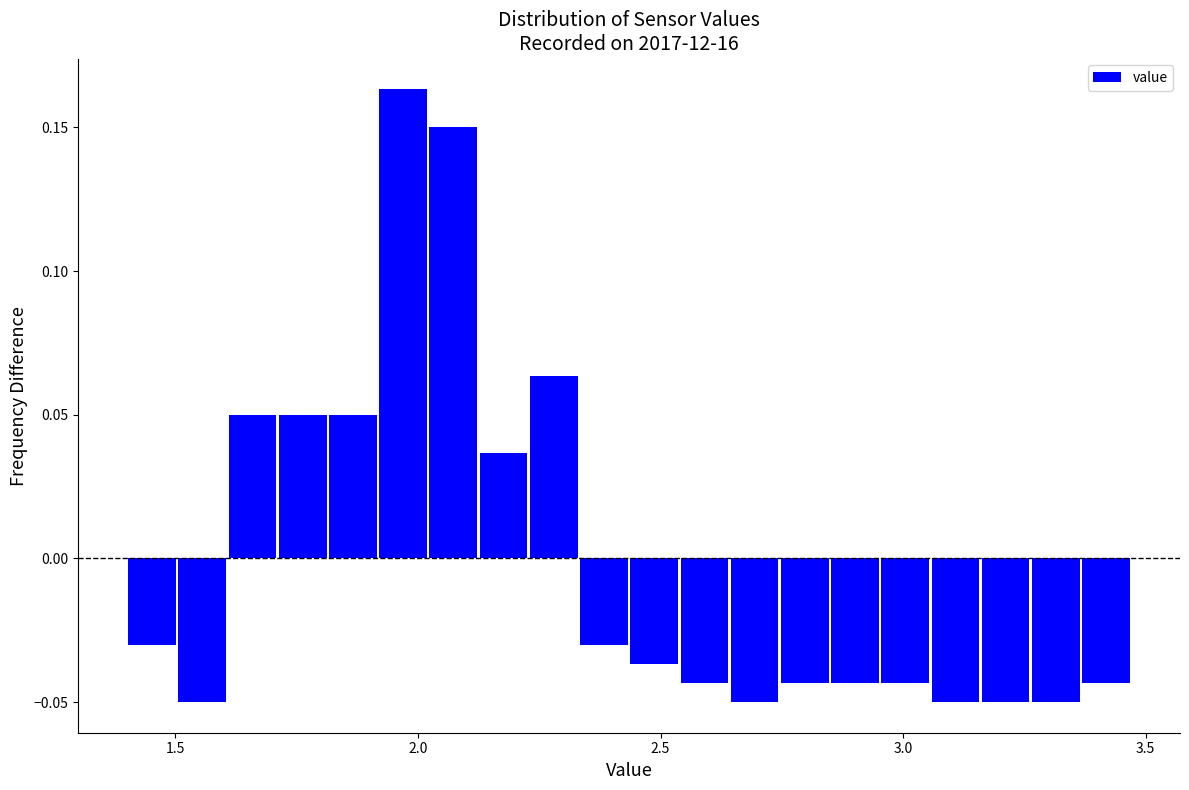

Around what value on the x-axis is the tallest bar? Give the approximate position of its centre, as read against the axis.

1.95